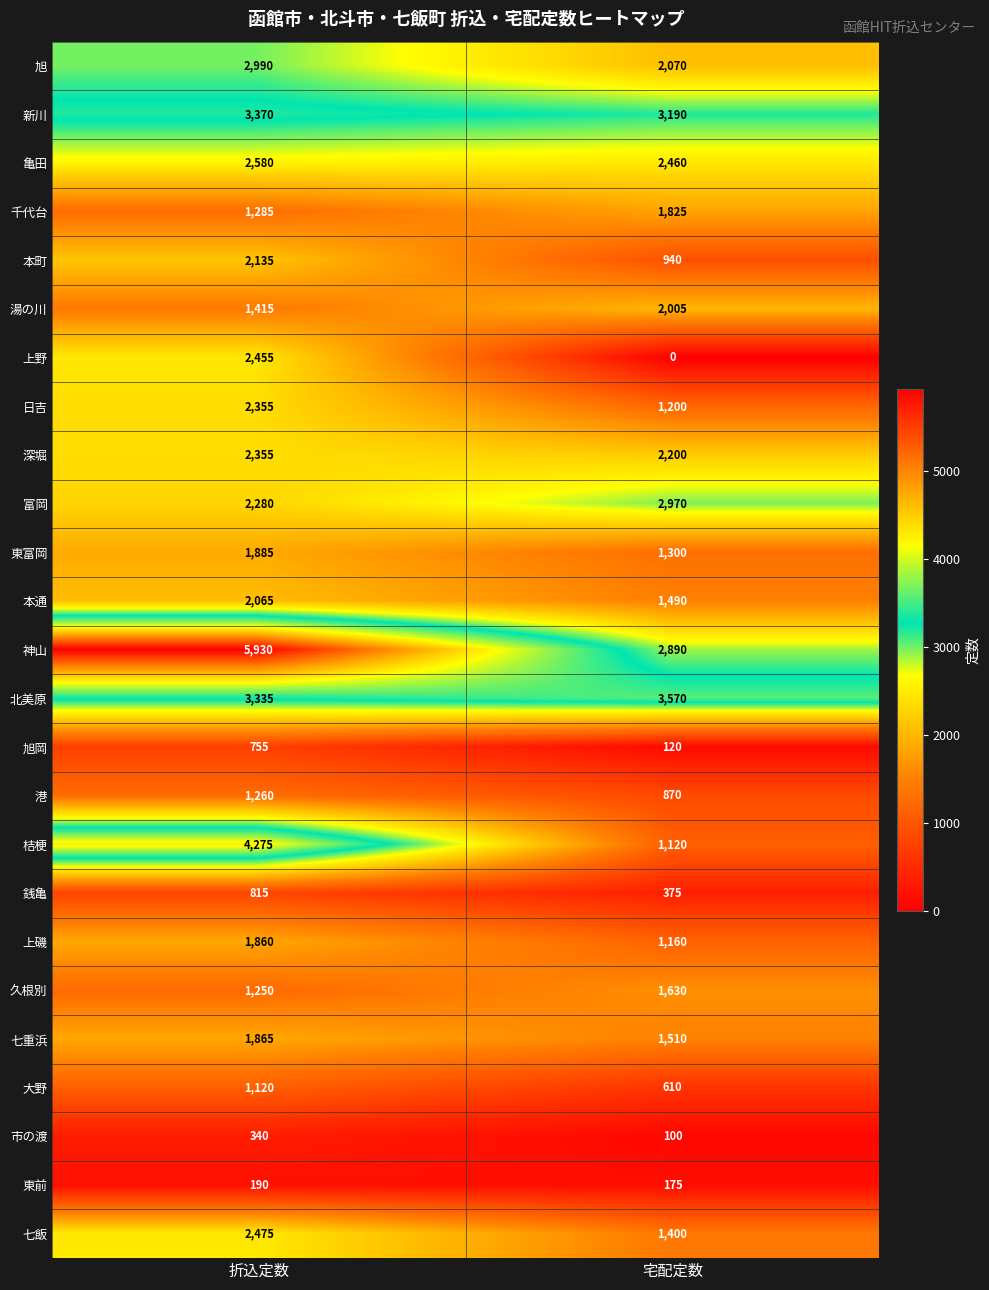

What is the minimum value for 旭?

2070